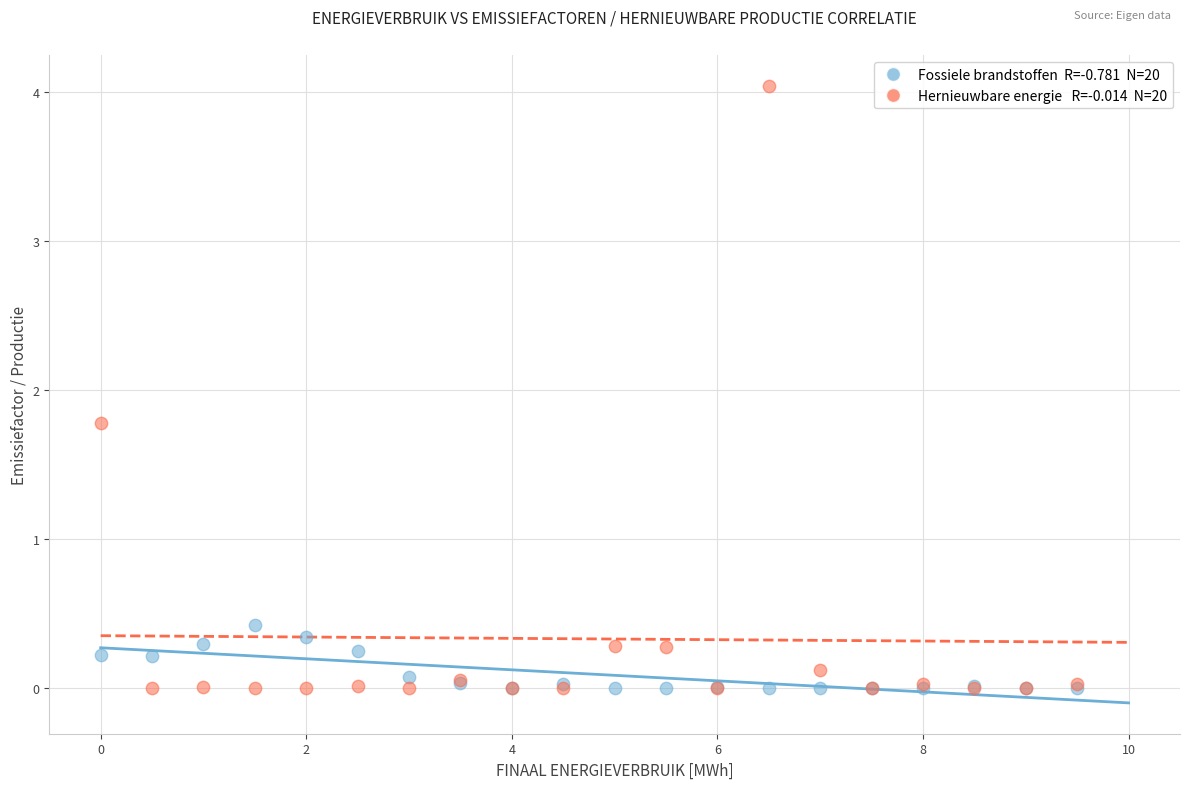

Across all series, what Y value is closest to 2?

1.8